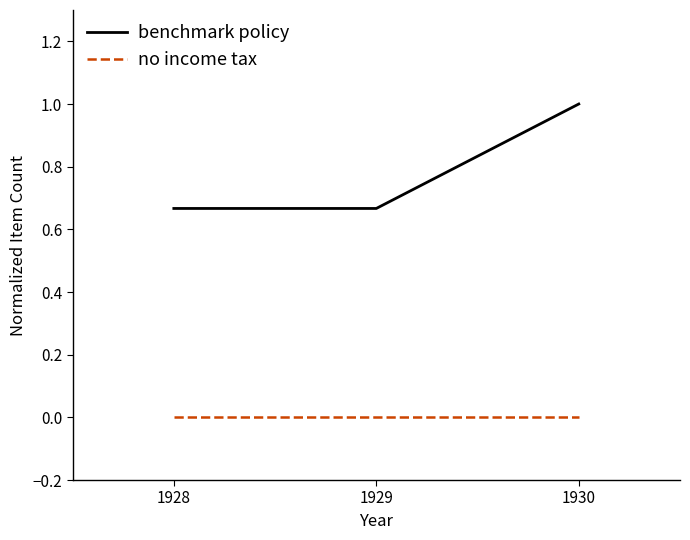

What is the greatest value displayed?

1.0